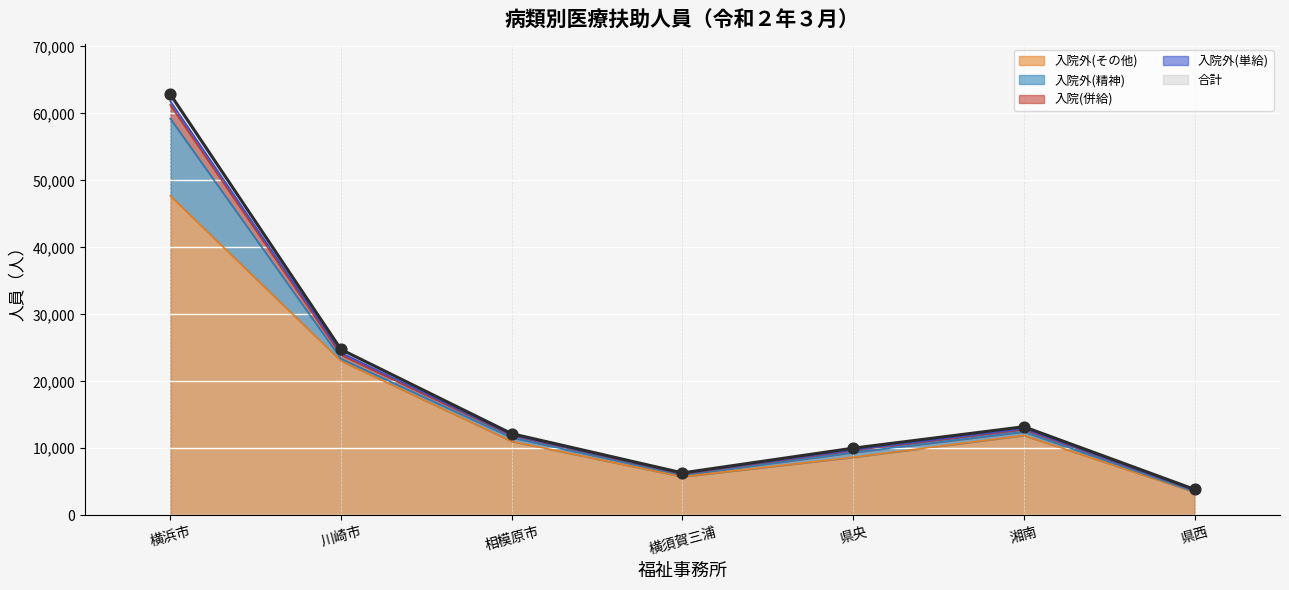

Which series has the largest Y range (max minus min)?

合計